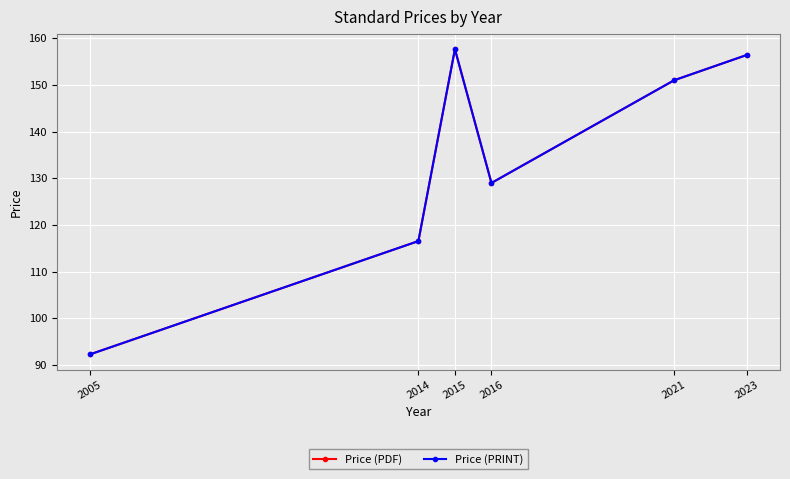

What is the lowest value of the Price (PRINT) series?

92.2